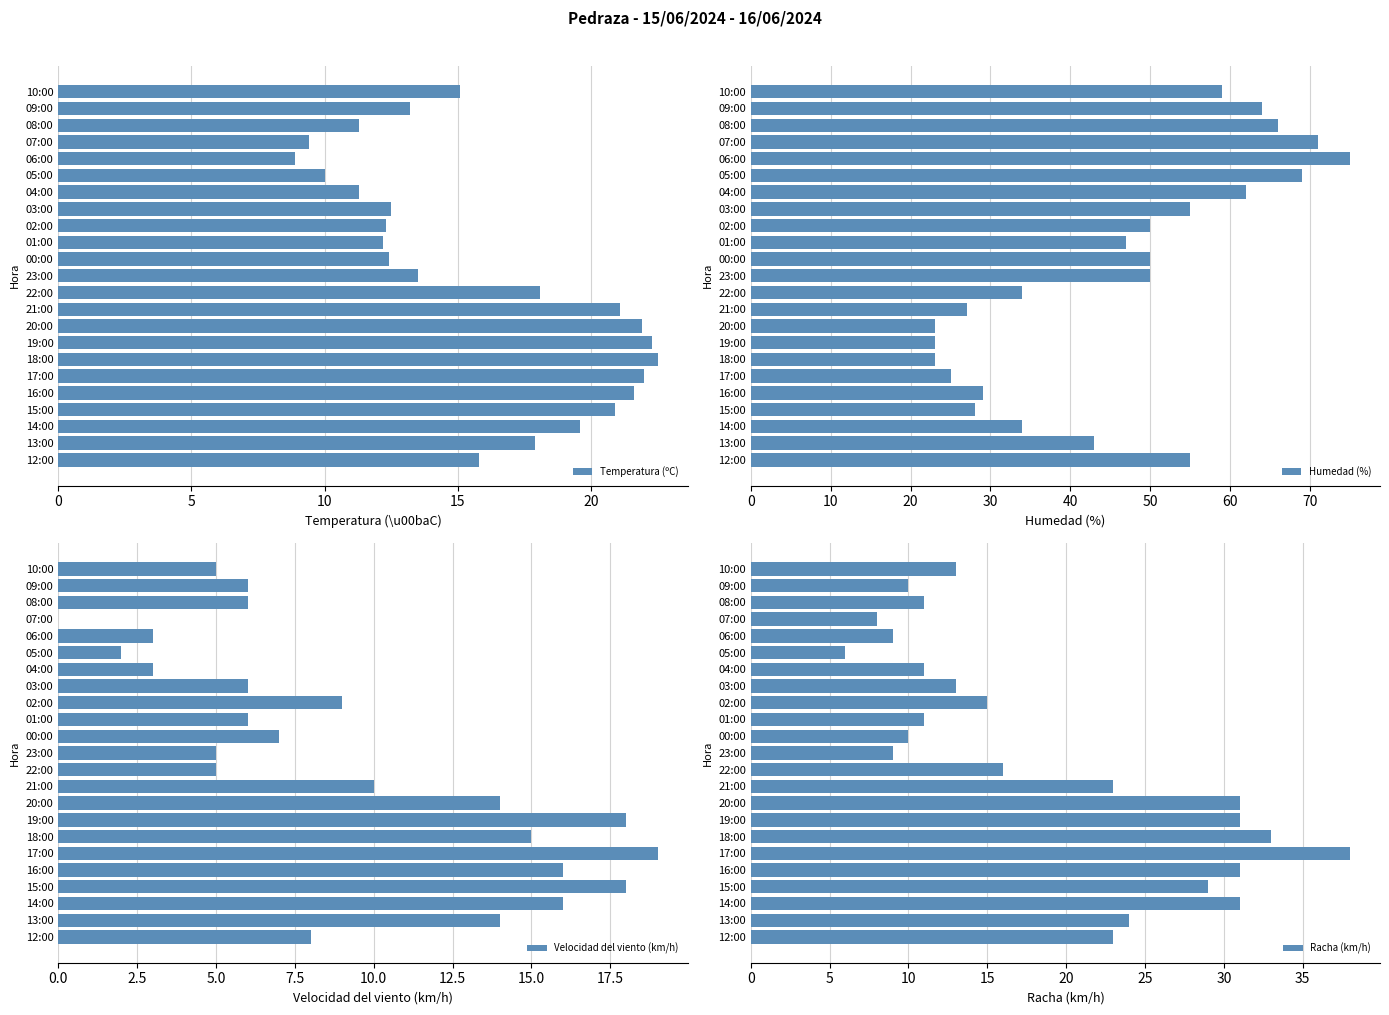

The Temperatura (ºC) series shows 9.1 at 09:00. True or false?

False